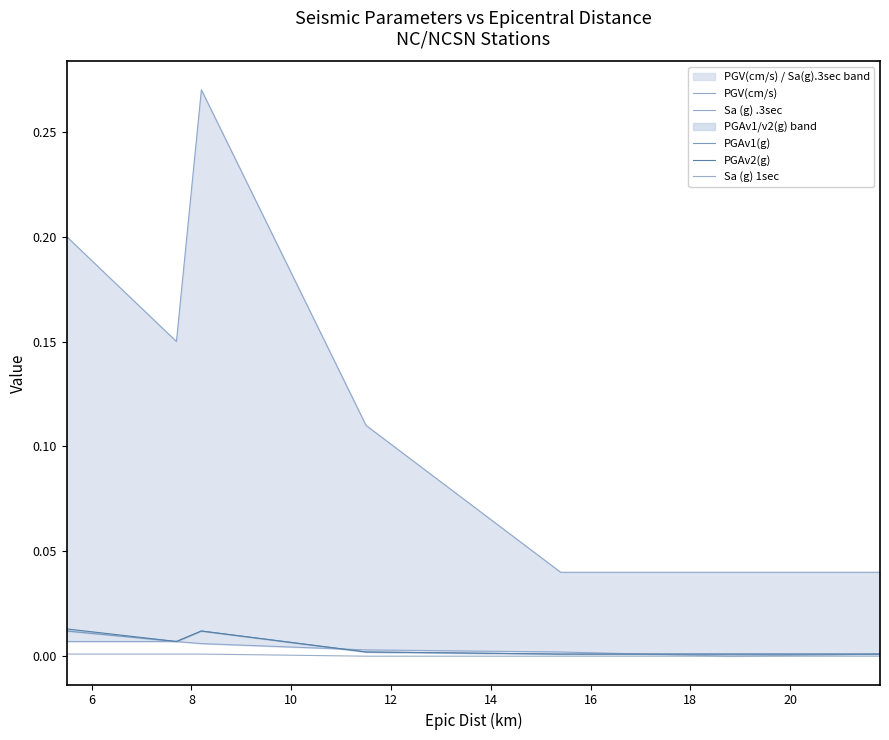

What are all the series names shown in the legend?

PGV(cm/s), Sa (g) .3sec, PGAv1(g), PGAv2(g), Sa (g) 1sec